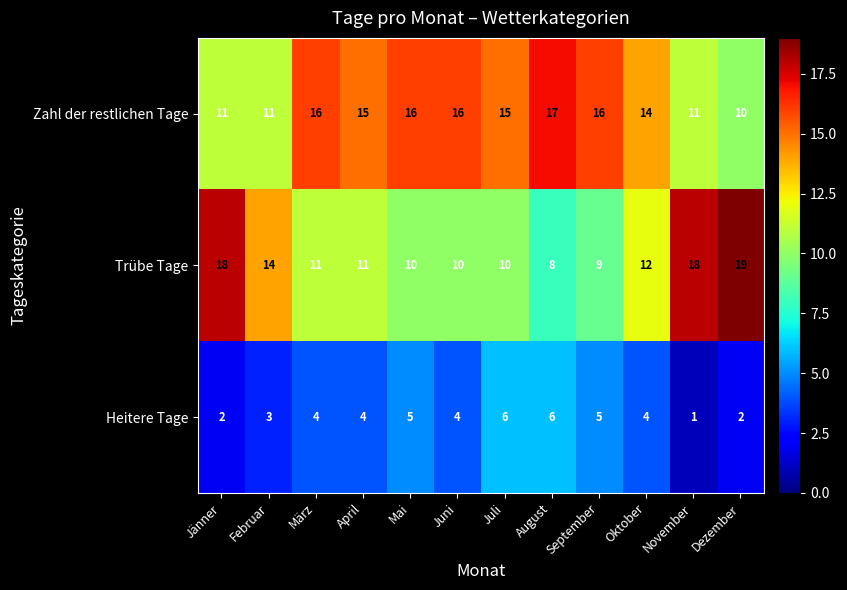

What is the difference between the maximum and minimum values in the Trübe Tage series?

11